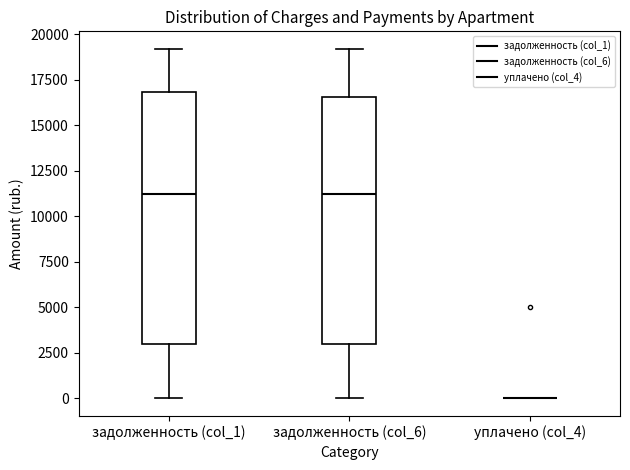

Reading left to right, transcribe this box plot: for each box, give where its median line is, the range the box spans, and where its two whiskers end, as read against the y-axis. The values are not printed on the chart, so give them approximately, as read against the axis.

задолженность (col_1): median 11500, box 3000 to 17000, whiskers 0 to 19000
задолженность (col_6): median 11500, box 3000 to 16500, whiskers 0 to 19000
уплачено (col_4): box collapsed to a line at 0, whiskers 0 to 0